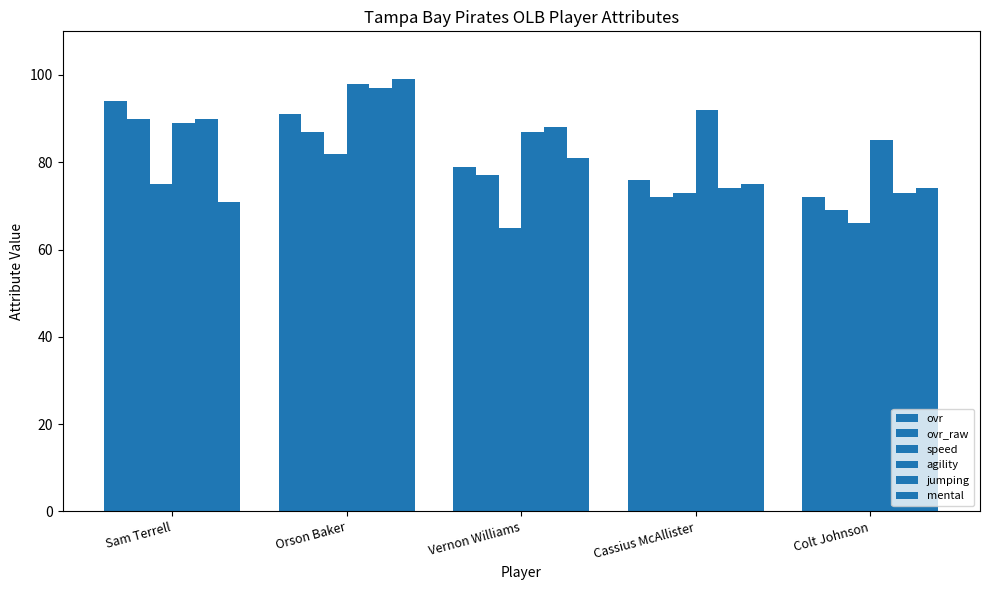

Does the chart contain any negative values?

No